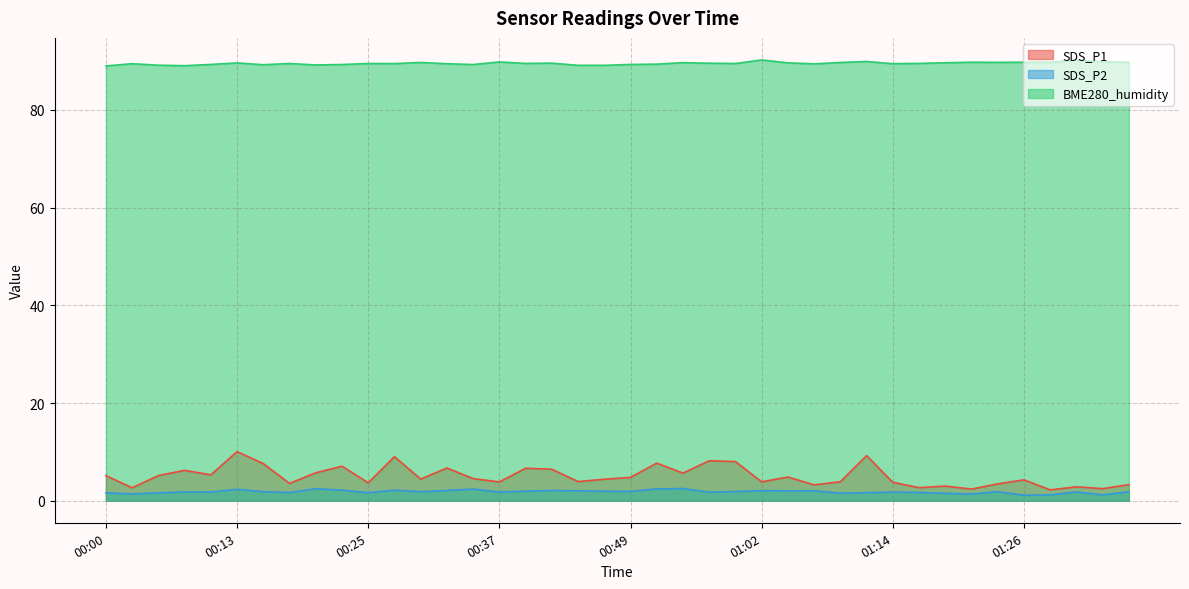

True or false: BME280_humidity and SDS_P2 intersect in this chart.

False